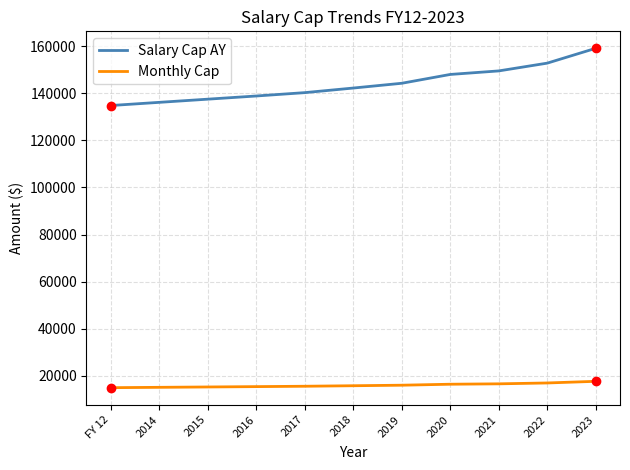

What is the spread (max minus min) of values at 2016?

123400